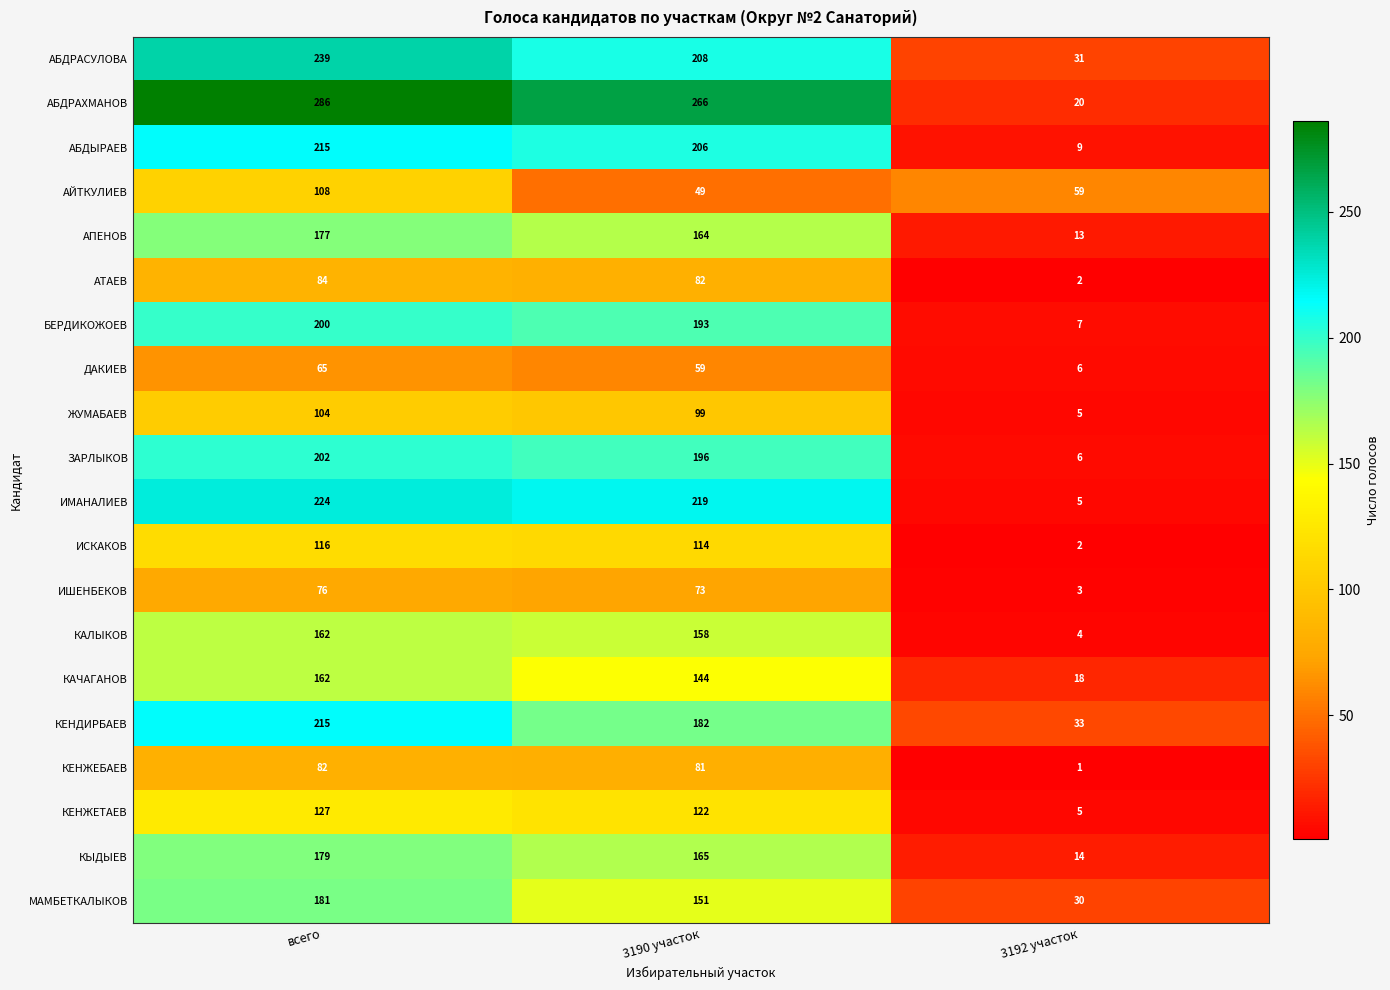

Which series has the largest total across all categories?

АБДРАХМАНОВ